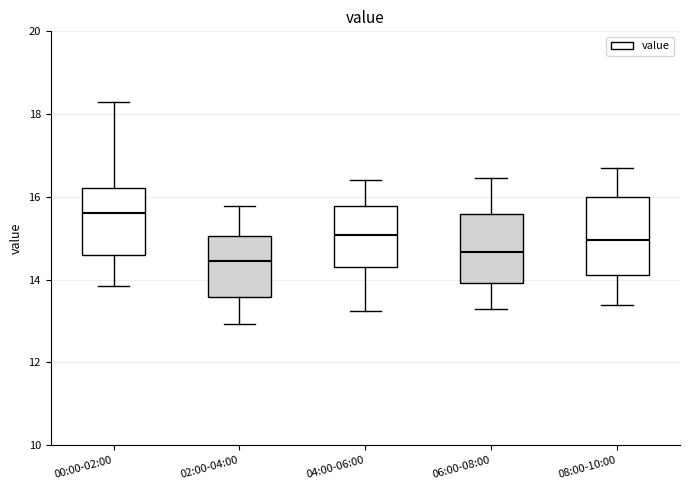

Which box has the lowest median line?

02:00-04:00